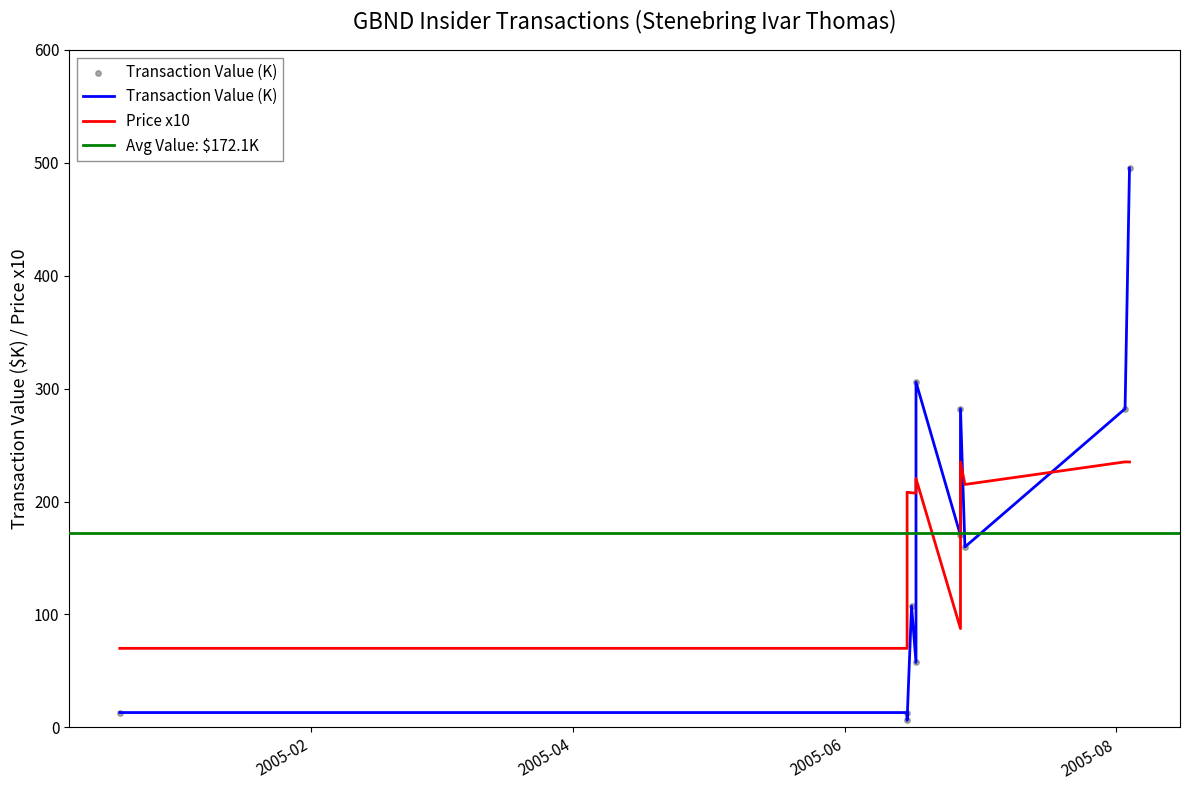

Which series has the widest spread of Y values?

transactionValue